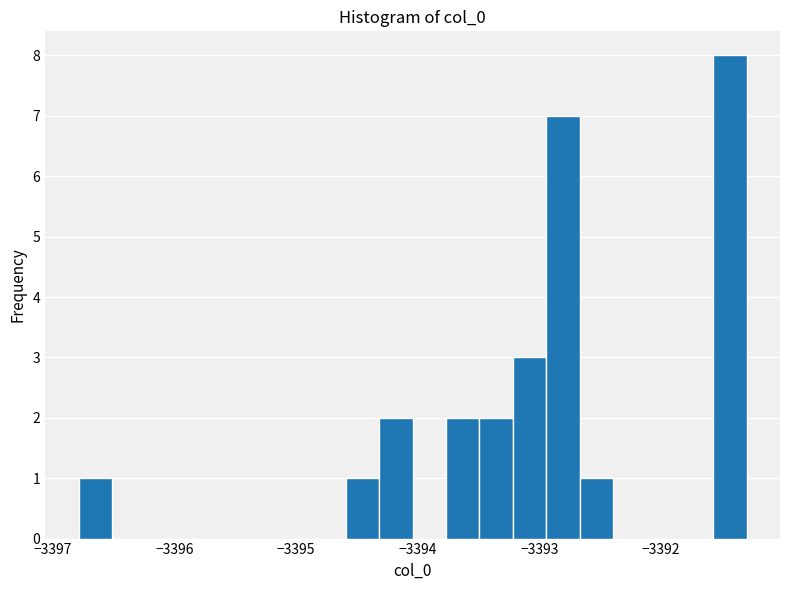

Around what value on the x-axis is the tallest bar? Give the approximate position of its centre, as read against the axis.

-3391.4